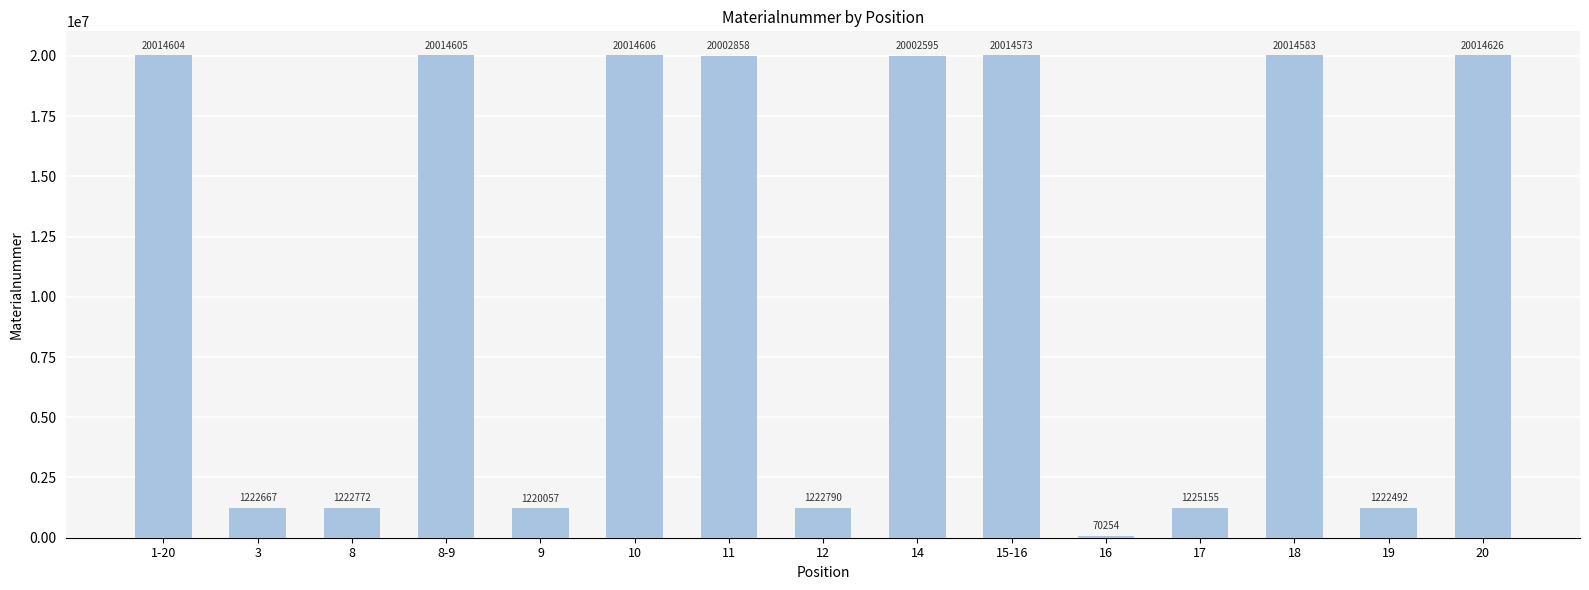

Which label corresponds to the smallest value in the chart?

16